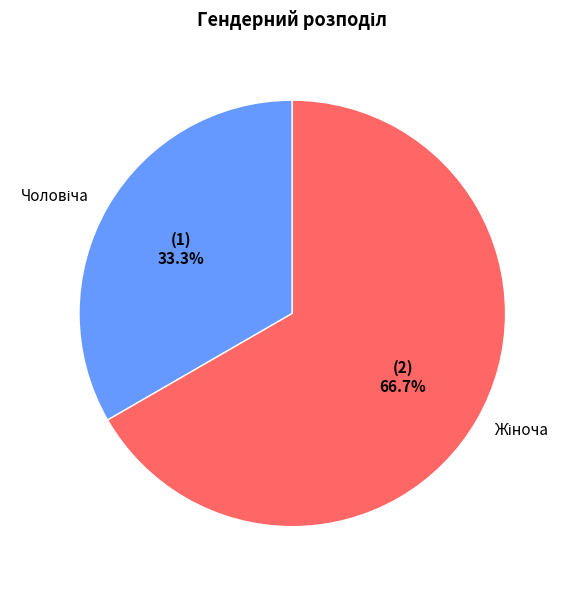

Is there any slice that represents more than half of the pie?

Yes